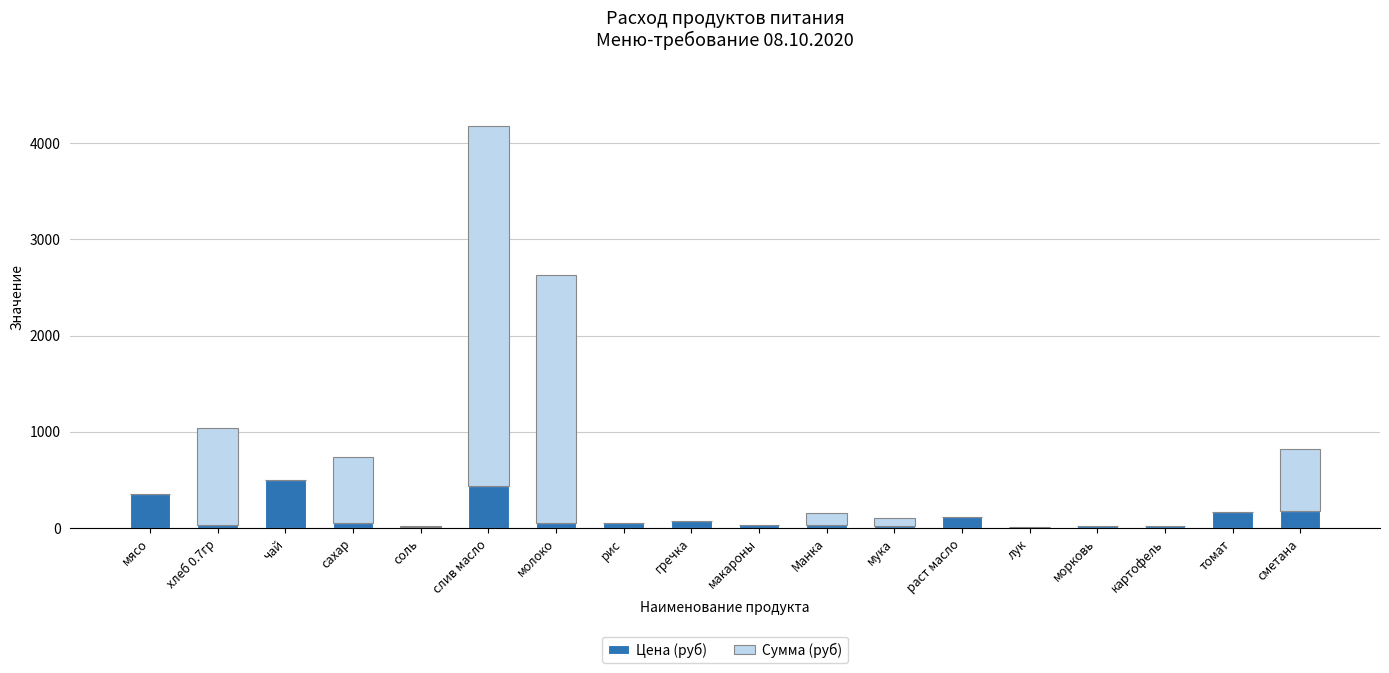

Are the bars horizontal?

No